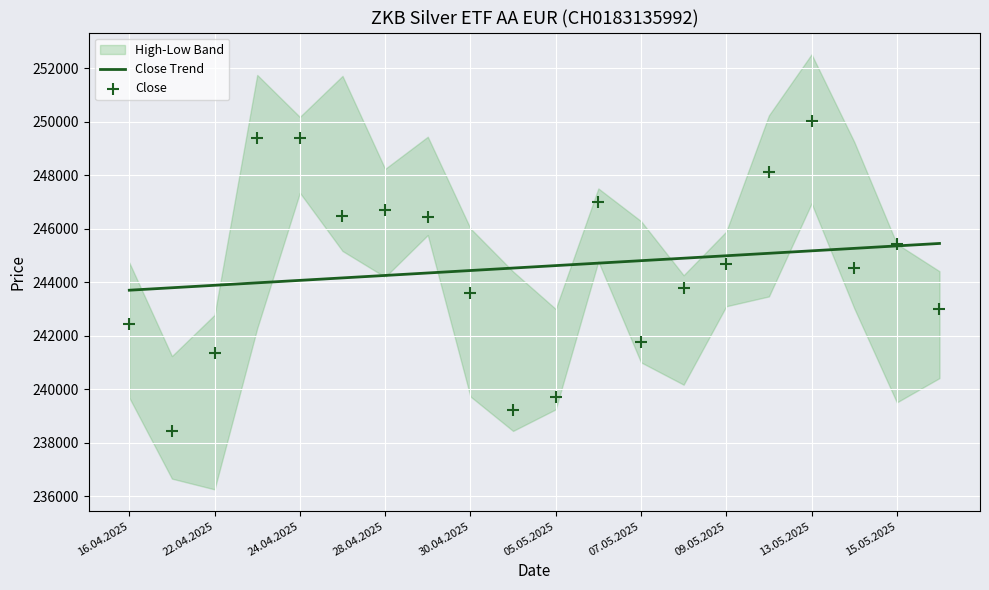

What is the lowest value of the Close Trend series?

243704.2